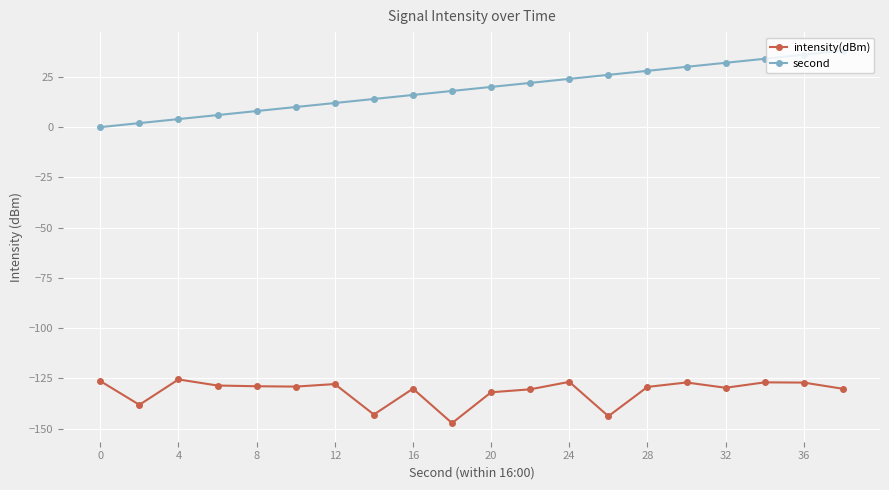

What is the value of the intensity(dBm) point at the 11th from the left?

-131.9